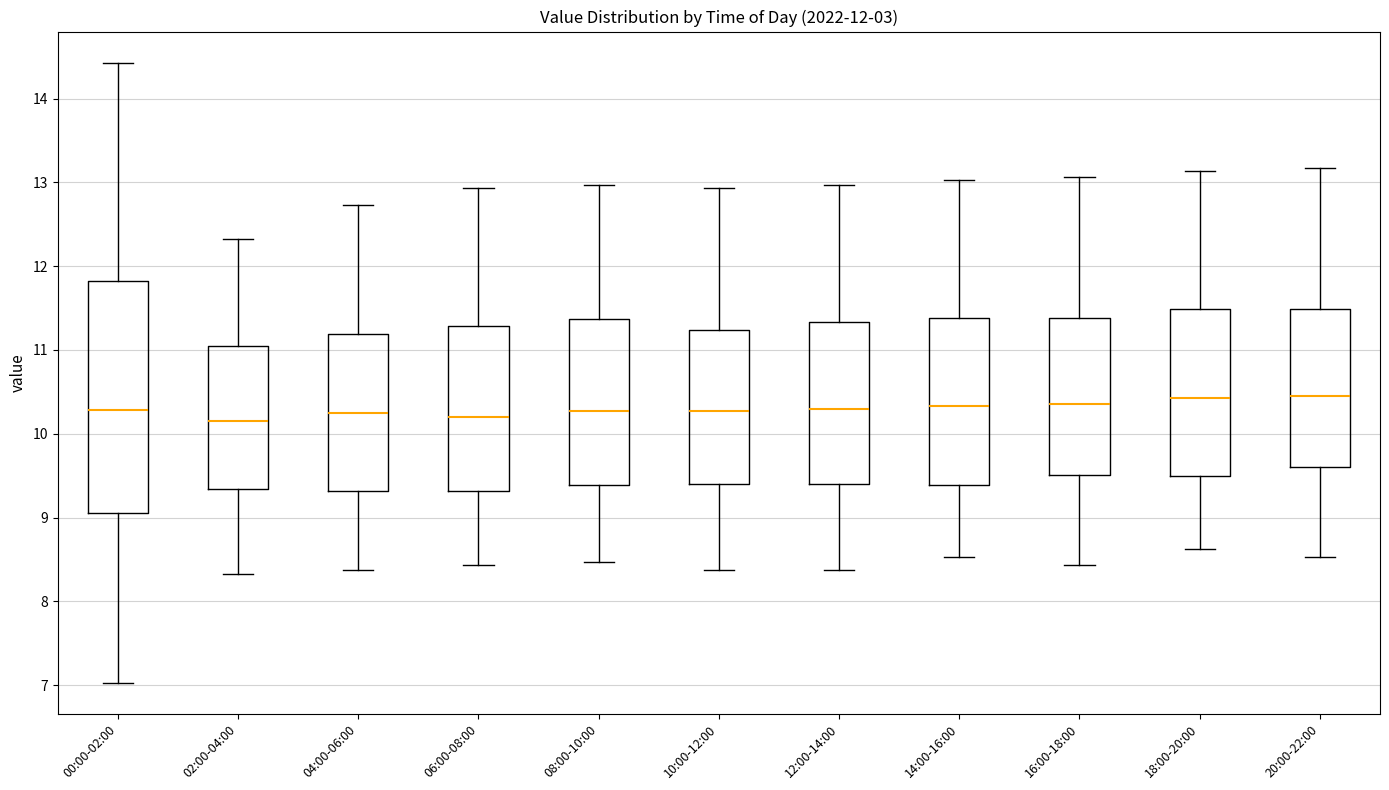

Which box is the tallest, from its lower edge to its upper edge?

00:00-02:00